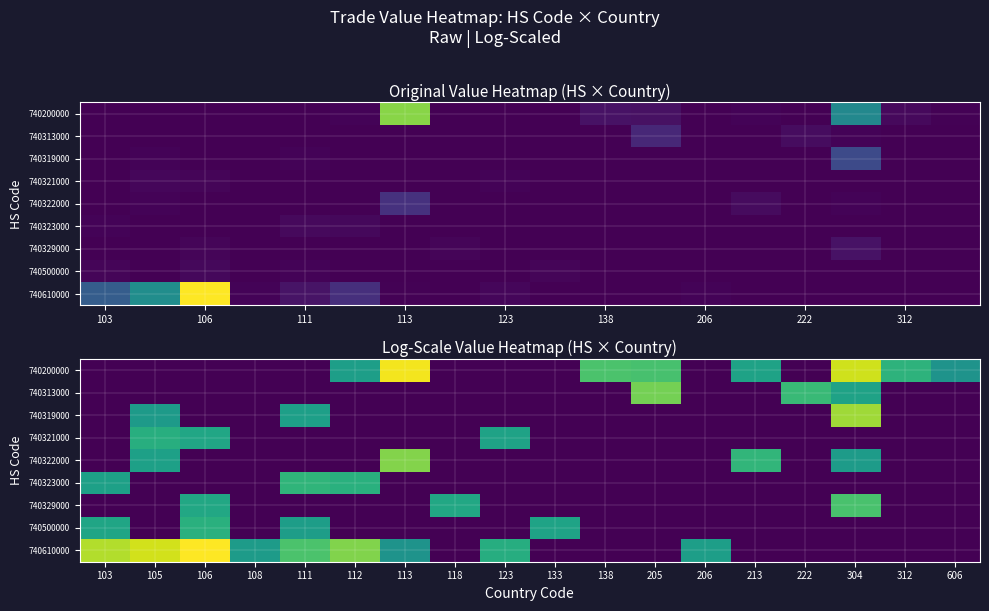

What is the spread (max minus min) of values at 606?

5.4